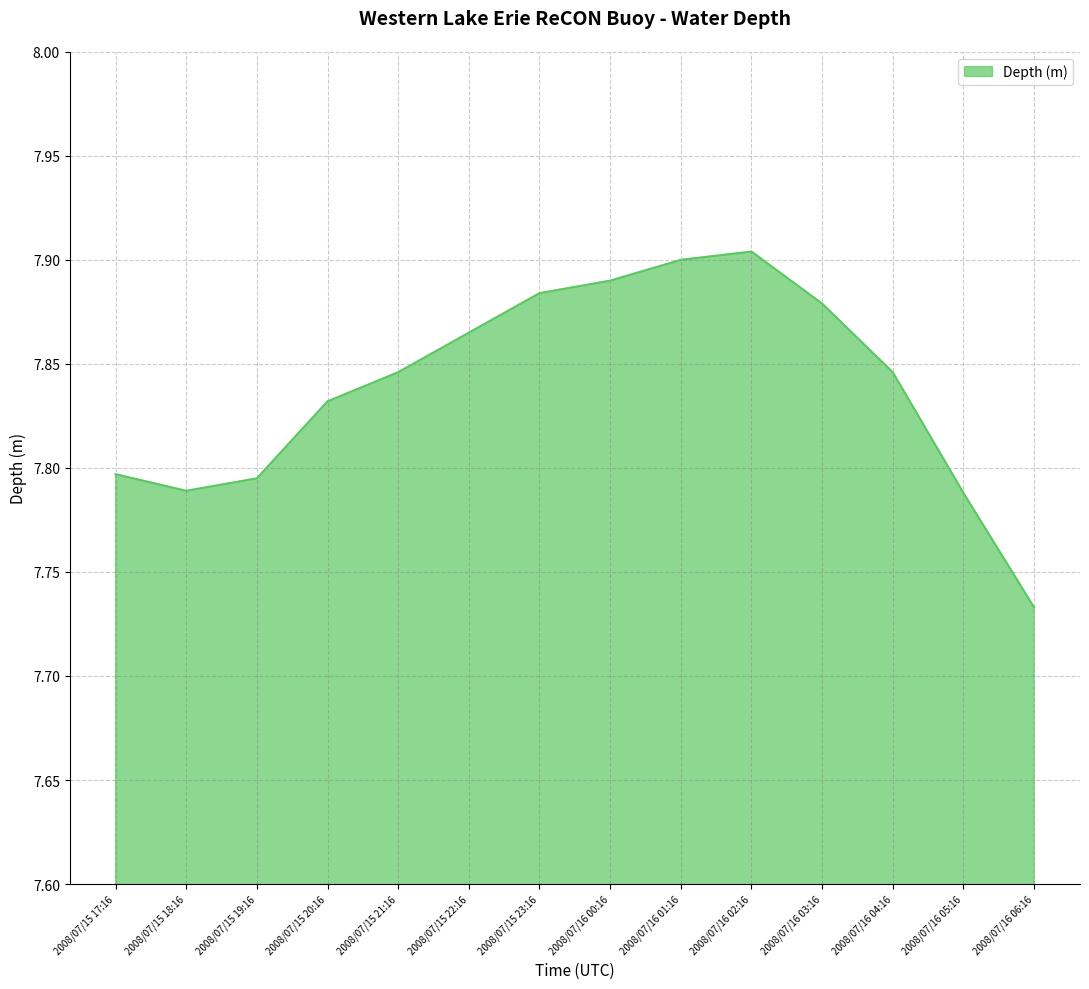

Does the chart have visible grid lines?

Yes